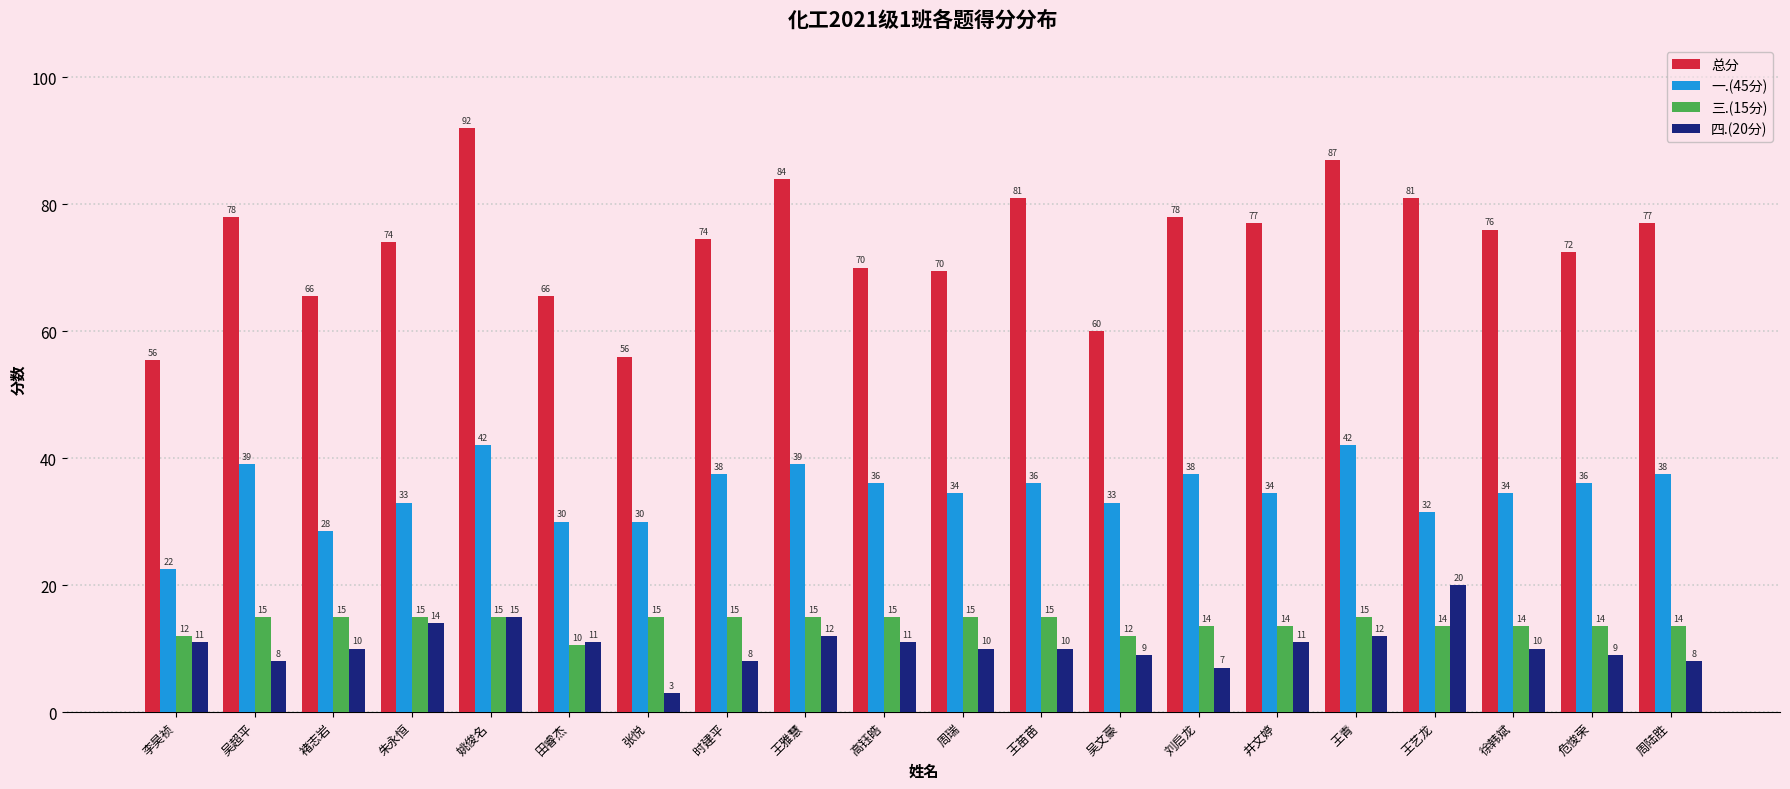

How many data points in 总分 are less than 76?

10